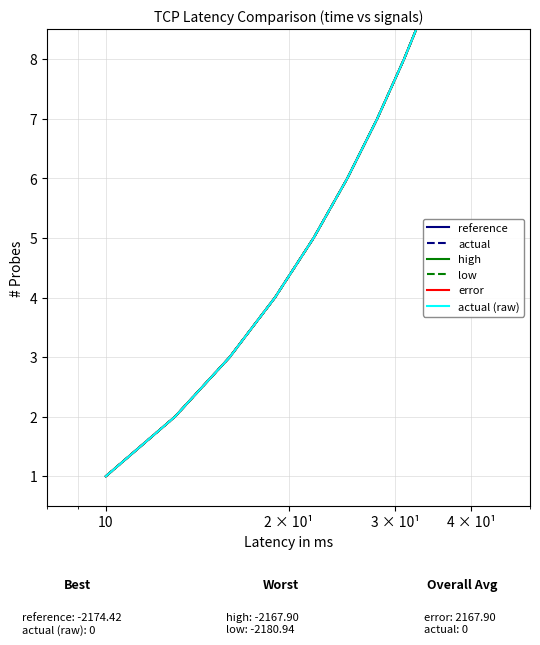

Is this an area chart (filled region under the line)?

No